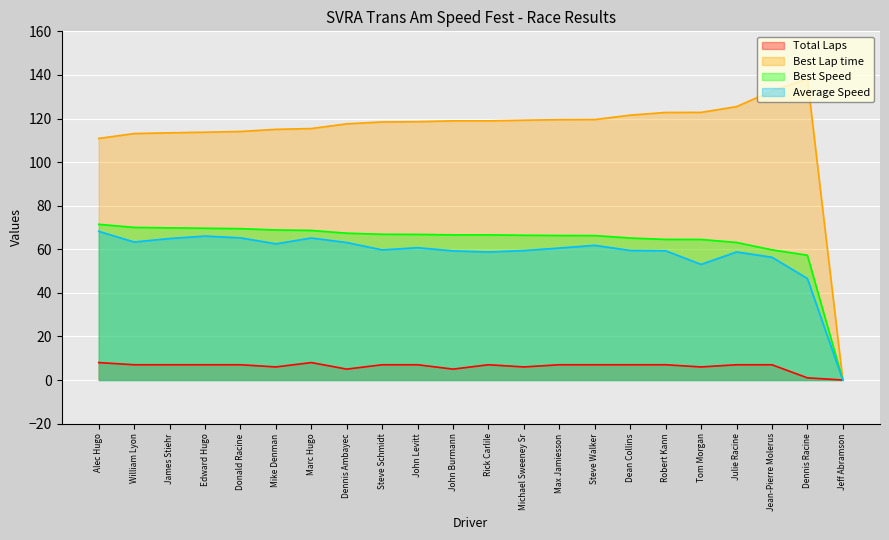

Rank the categories by Best Lap time value from lowest to highest.

Jeff Abramson, Alec Hugo, William Lyon, James Stiehr, Edward Hugo, Donald Racine, Mike Denman, Marc Hugo, Dennis Ambayec, Steve Schmidt, John Levitt, John Burmann, Rick Carlile, Michael Sweeney Sr, Max Jamiesson, Steve Walker, Dean Collins, Robert Kann, Tom Morgan, Julie Racine, Jean-Pierre Molerus, Dennis Racine